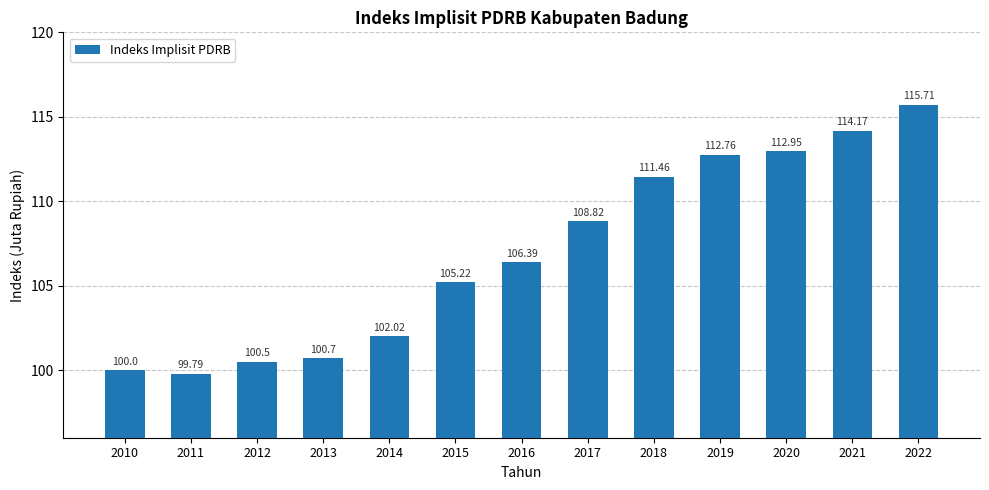

What is the difference between the values at 2018 and 2017?

2.6